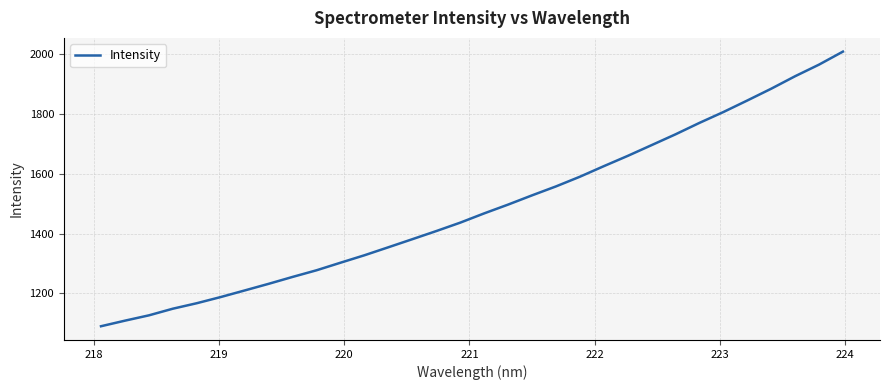

Does the chart display data point markers on the line(s)?

No